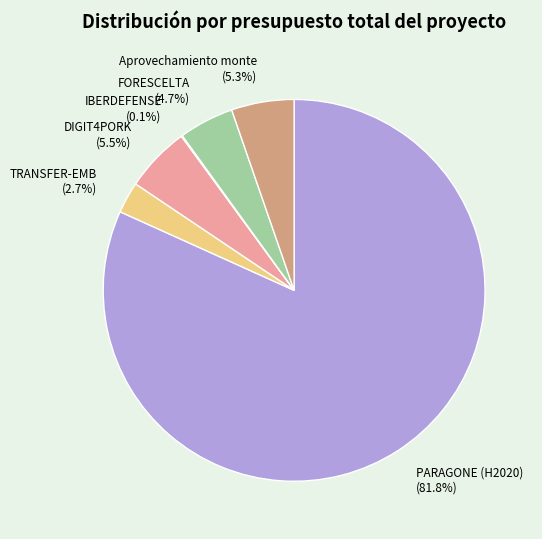

Which category accounts for the majority?

PARAGONE (H2020)